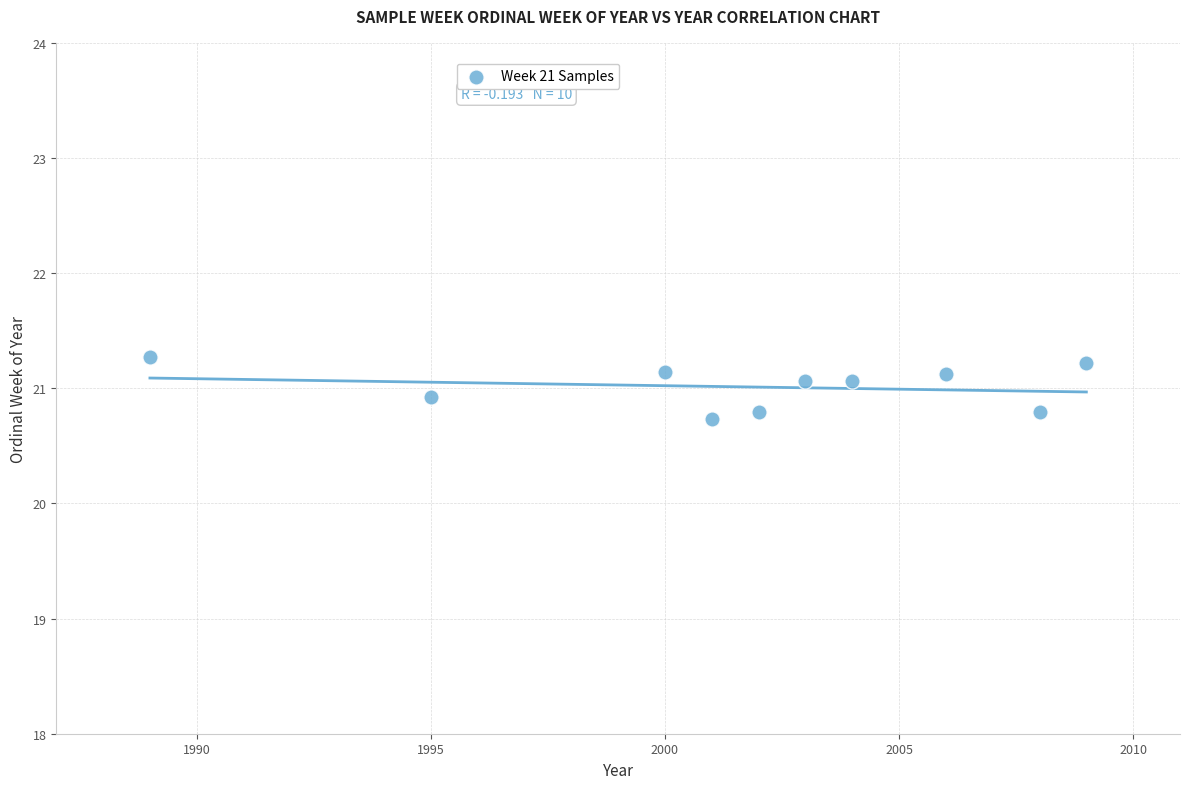

What is the range of X values (max minus min)?

20.0